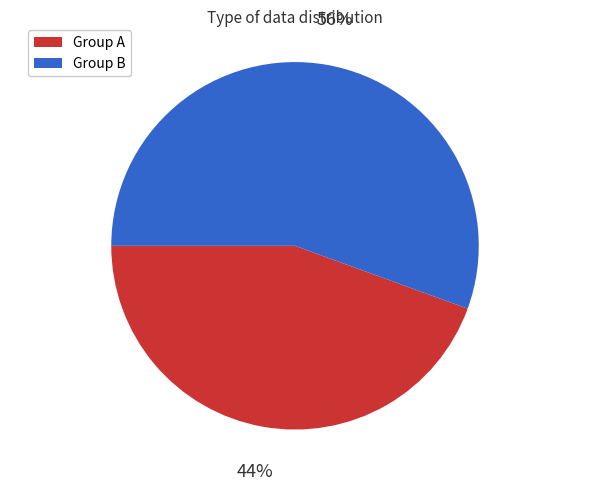

Count the number of slices in the pie.

2